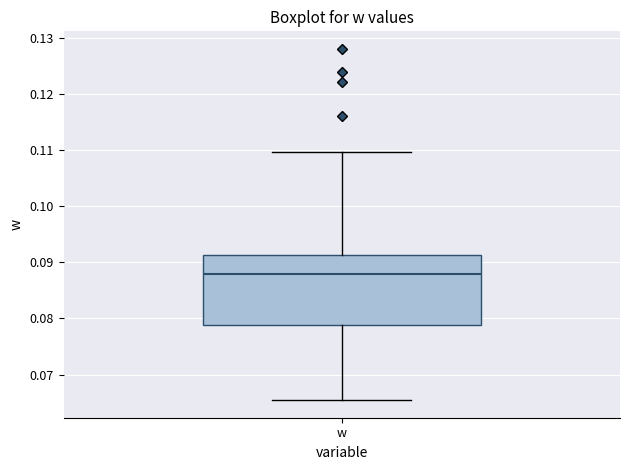

Transcribe this box plot: give where the median line is, the range the box spans, and where the two whiskers end, as read against the y-axis. The values are not printed on the chart, so give them approximately, as read against the axis.

median 0.088, box 0.079 to 0.091, whiskers 0.065 to 0.110